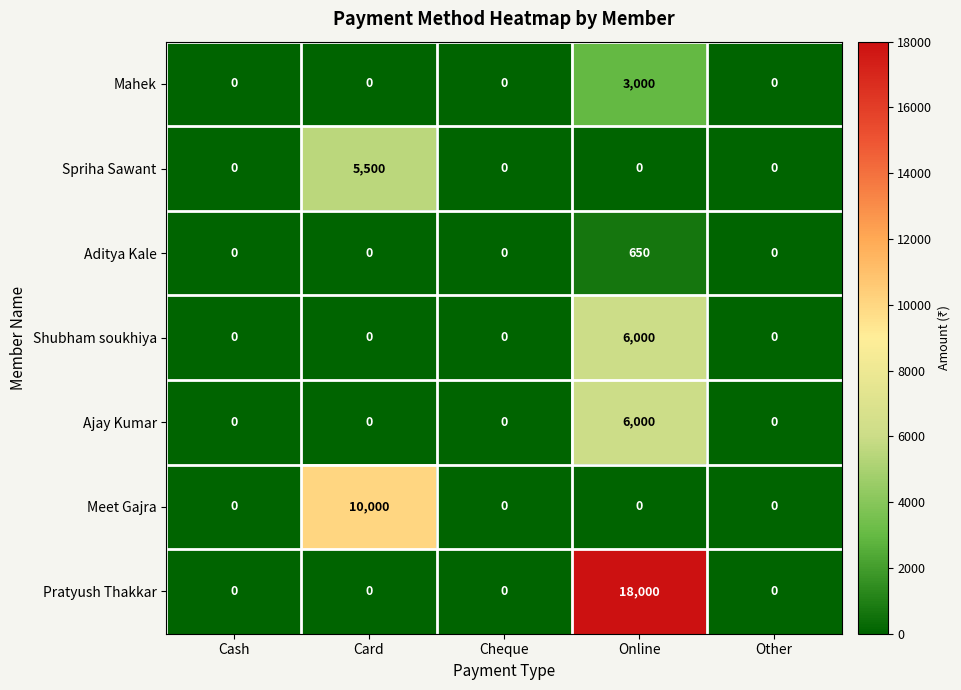

Which category has the highest value across all series?

Online